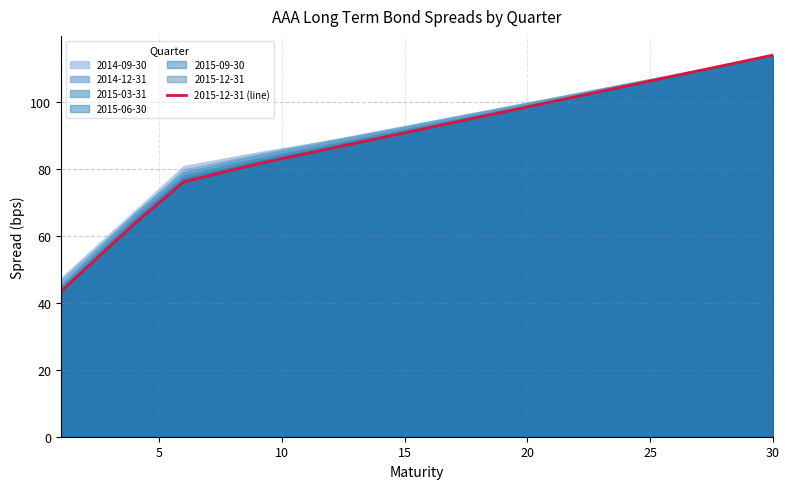

The value of 2015-12-31 (line) at 30 is 114.1. True or false?

True